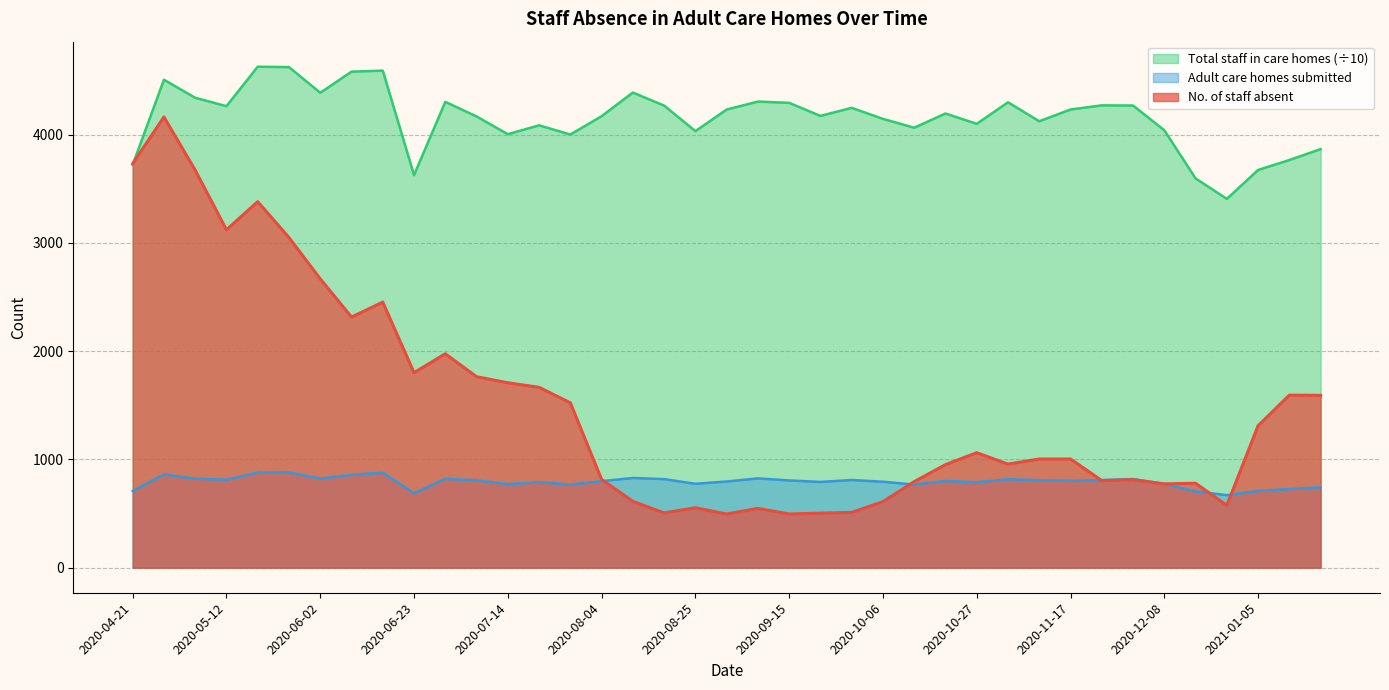

True or false: No. of staff absent has more than 1 interior local peaks.

True